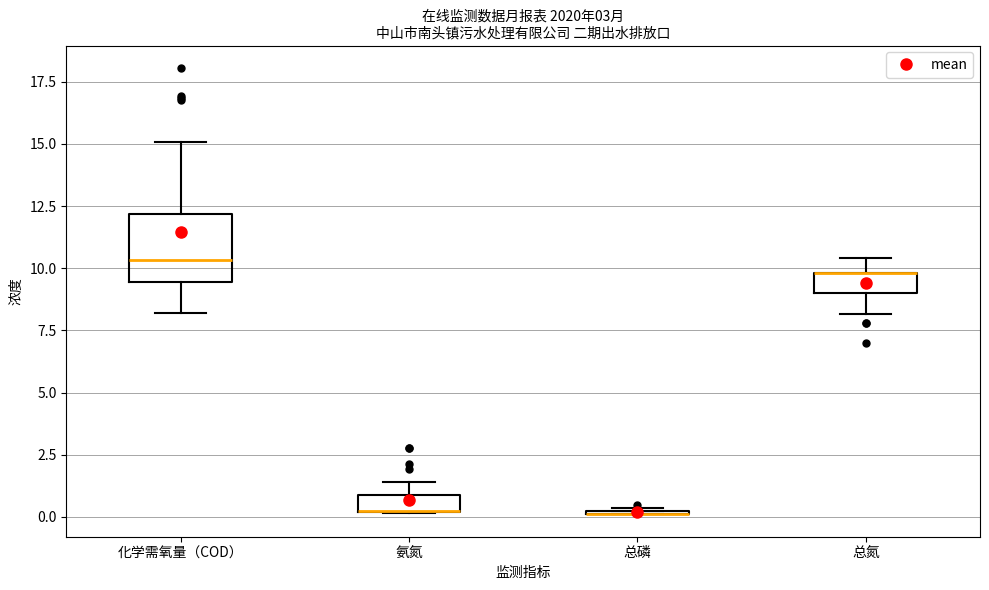

Which box is the tallest, from its lower edge to its upper edge?

化学需氧量（COD）